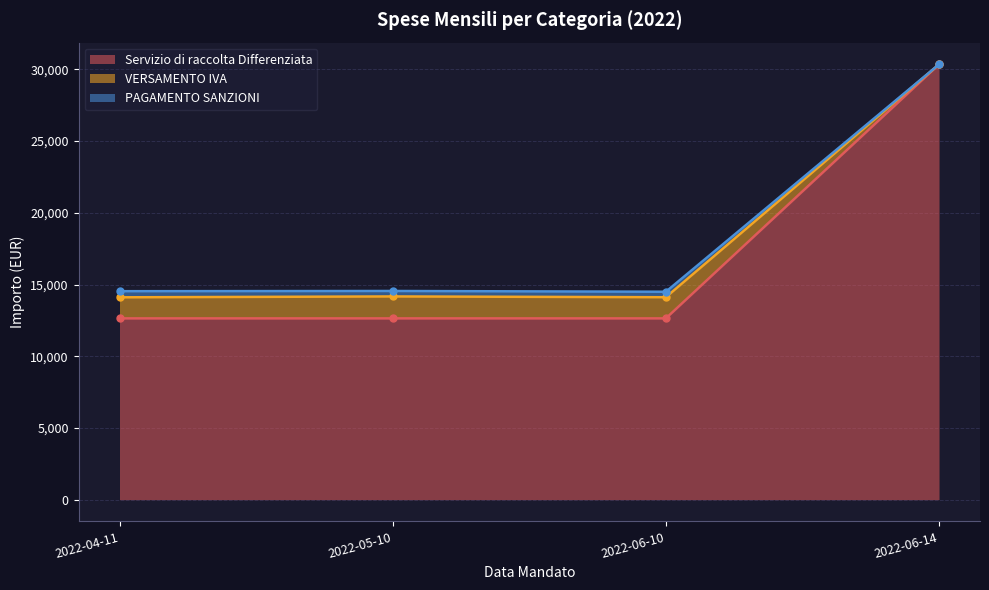

The value of Servizio di raccolta Differenziata at 2022-04-11 is 5155.1. True or false?

False